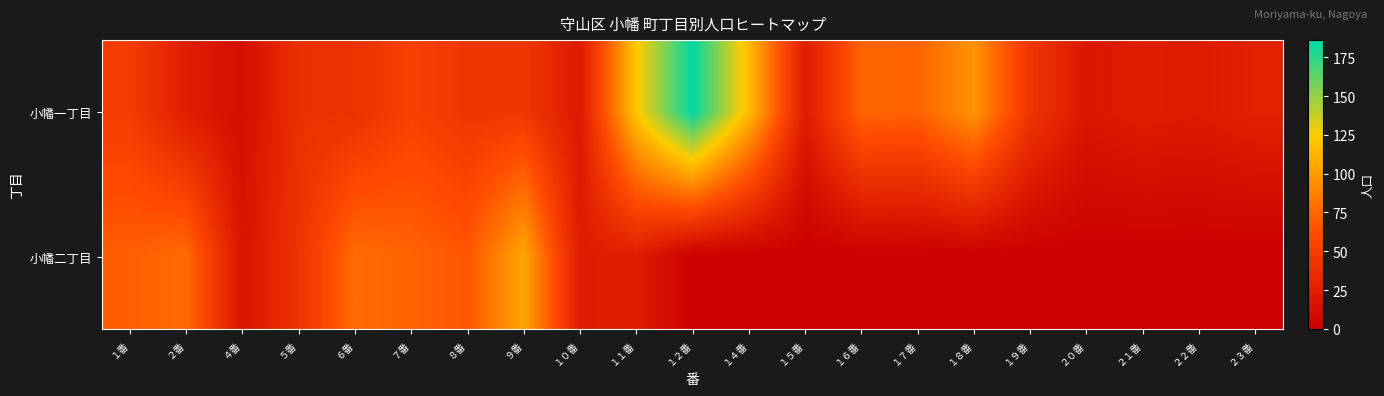

Reading left to right, transcribe all the data shown in this chart.

小幡一丁目: １番=49	２番=24	４番=12	５番=39	６番=40	７番=53	８番=44	９番=45	１０番=21	１１番=122	１２番=186	１４番=115	１５番=23	１６番=74	１７番=73	１８番=97	１９番=43	２０番=19	２１番=24	２２番=22	２３番=27
小幡二丁目: １番=71	２番=77	４番=17	５番=42	６番=78	７番=73	８番=67	９番=106	１０番=23	１１番=24	１２番=0	１４番=0	１５番=0	１６番=0	１７番=0	１８番=0	１９番=0	２０番=0	２１番=0	２２番=0	２３番=0